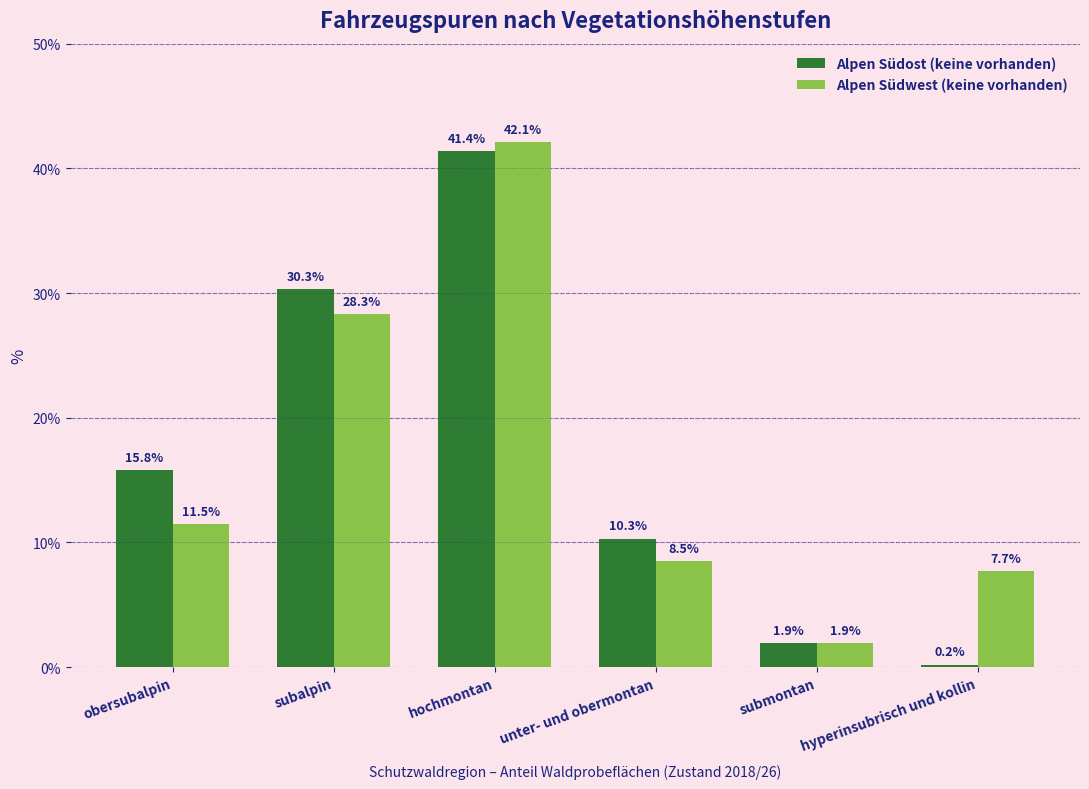

Reading left to right, what are all the values shown in this chart?

Alpen Südost (keine vorhanden): obersubalpin=15.8	subalpin=30.3	hochmontan=41.4	unter- und obermontan=10.3	submontan=1.9	hyperinsubrisch und kollin=0.2
Alpen Südwest (keine vorhanden): obersubalpin=11.5	subalpin=28.3	hochmontan=42.1	unter- und obermontan=8.5	submontan=1.9	hyperinsubrisch und kollin=7.7